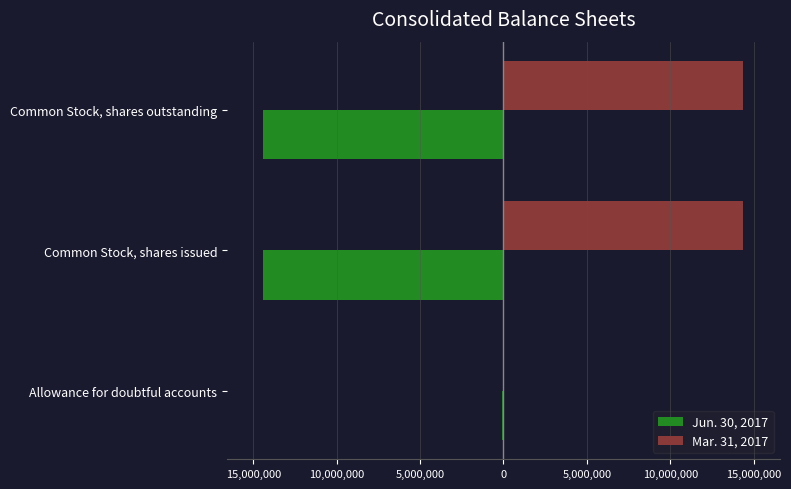

Reading left to right, list all the values displayed in this chart.

Jun. 30, 2017: -60000	-14417869	-14417869
Mar. 31, 2017: 53000	14358564	14358564